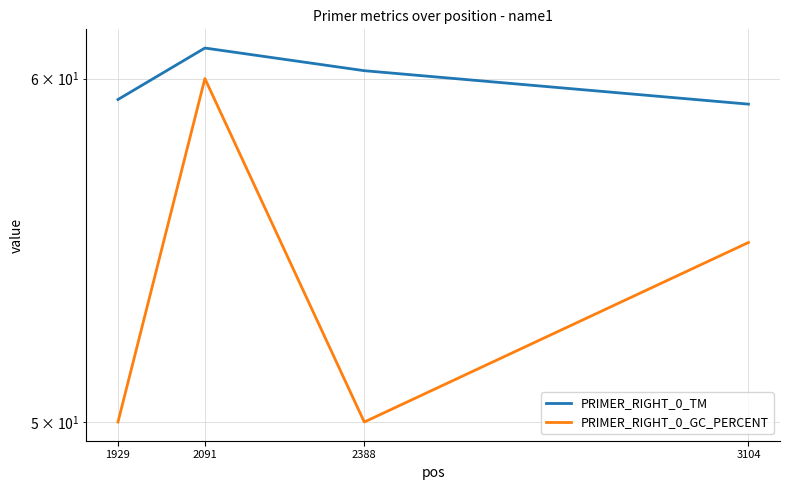

Reading left to right, what are all the values shown in this chart?

PRIMER_RIGHT_0_TM: 1929=59.3	2091=61.0	2388=60.3	3104=59.2
PRIMER_RIGHT_0_GC_PERCENT: 1929=50.0	2091=60.0	2388=50.0	3104=55.0